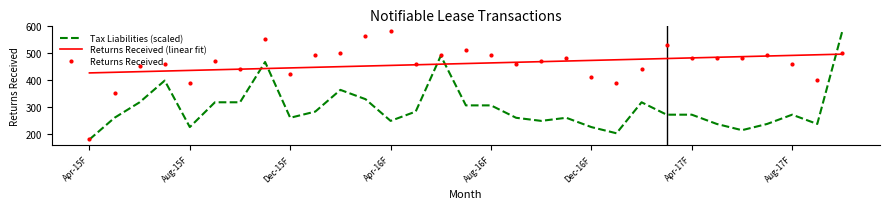

Reading left to right, list all the values displayed in this chart.

Tax Liabilities (scaled): 180.0	260.0	317.1	397.1	225.7	317.1	317.1	465.7	260.0	282.9	362.9	328.6	248.6	282.9	488.6	305.7	305.7	260.0	248.6	260.0	225.7	202.9	317.1	271.4	271.4	237.1	214.3	237.1	271.4	237.1	580.0
Returns Received (linear fit): 425.4	427.7	430.0	432.3	434.6	436.9	439.2	441.5	443.9	446.2	448.5	450.8	453.1	455.4	457.7	460.0	462.3	464.6	466.9	469.2	471.5	473.8	476.1	478.5	480.8	483.1	485.4	487.7	490.0	492.3	494.6
Returns Received: 180.0	350.0	450.0	460.0	390.0	470.0	440.0	550.0	420.0	490.0	500.0	560.0	580.0	460.0	490.0	510.0	490.0	460.0	470.0	480.0	410.0	390.0	440.0	530.0	480.0	480.0	480.0	490.0	460.0	400.0	500.0